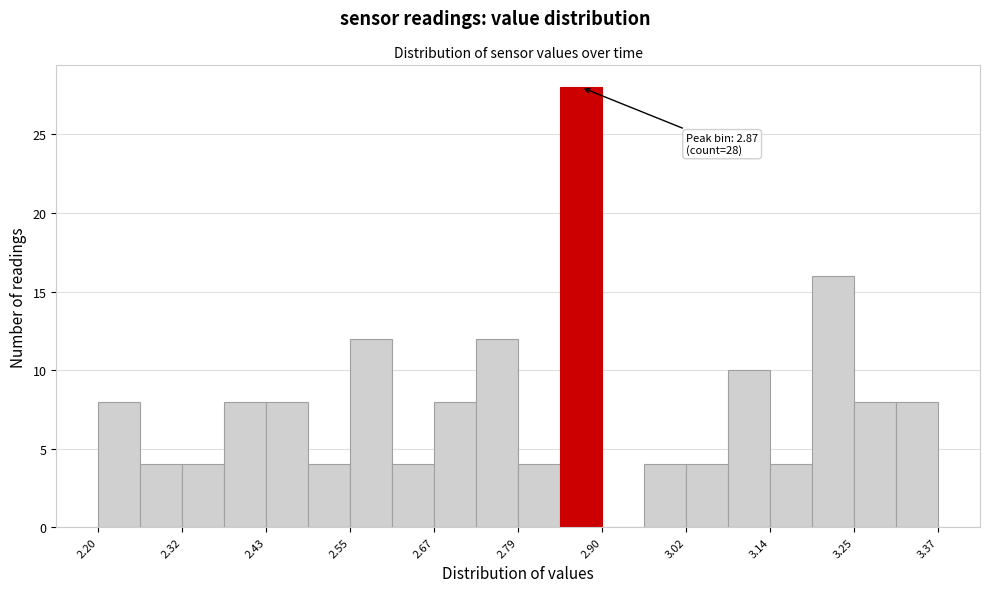

Around what value on the x-axis is the tallest bar? Give the approximate position of its centre, as read against the axis.

2.88